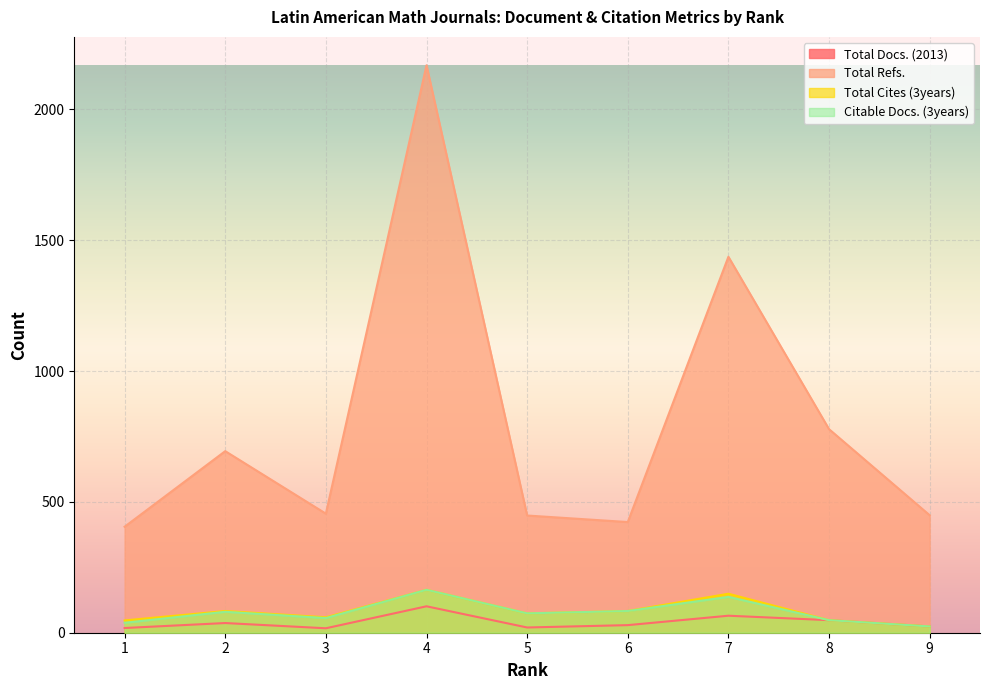

What is the difference between the highest and lowest values at 6?

394